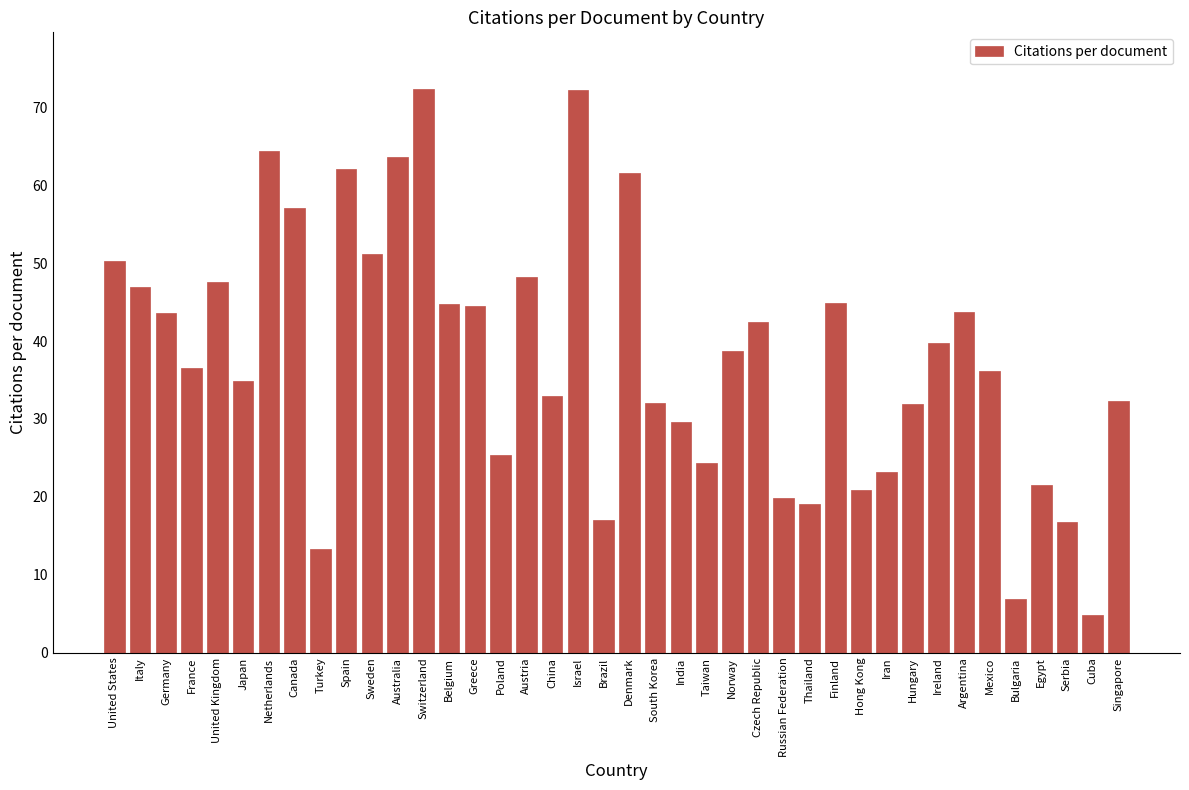

What position from the right is Iran?

10